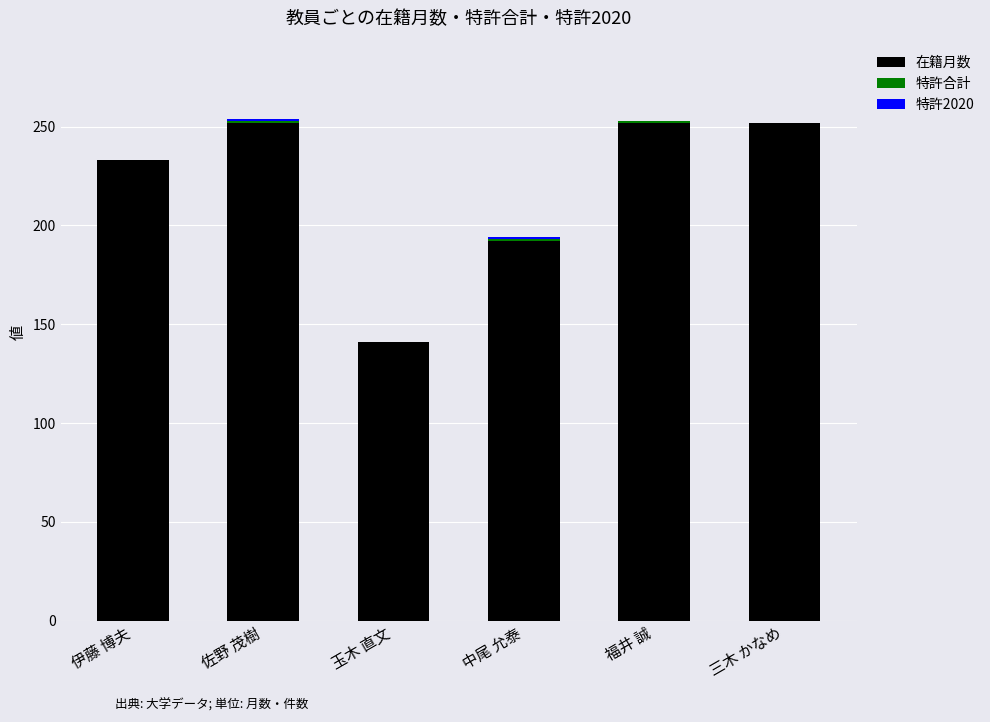

What is the total value across all series at 三木 かなめ?

252